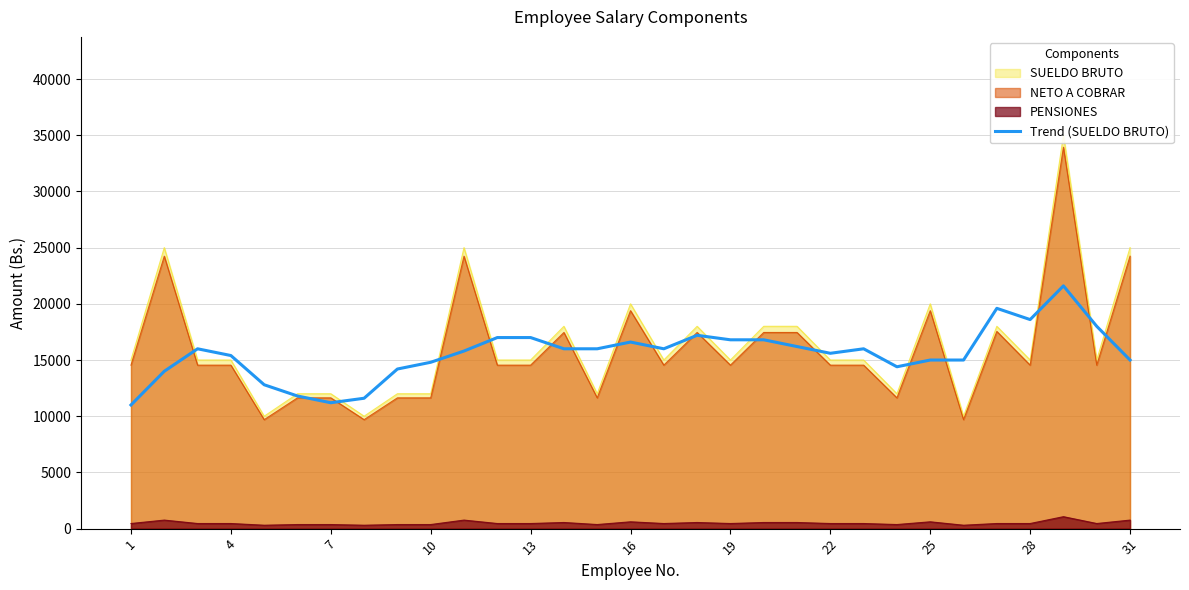

How many points are lower than both their immediate neighbors (excluding endpoints)?

5